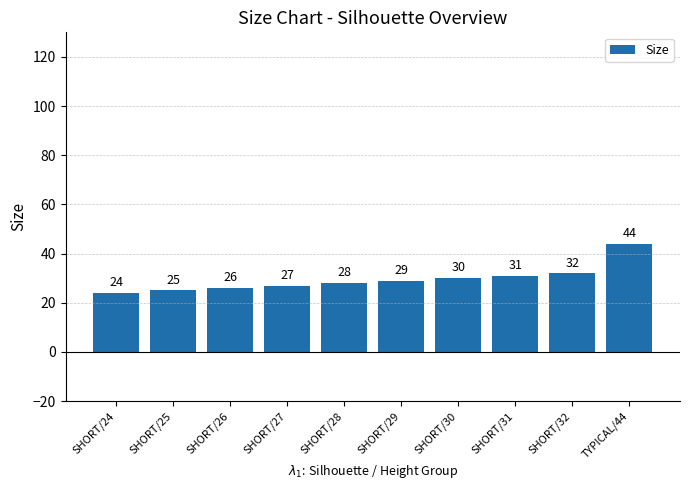

What position from the right is SHORT/27?

7